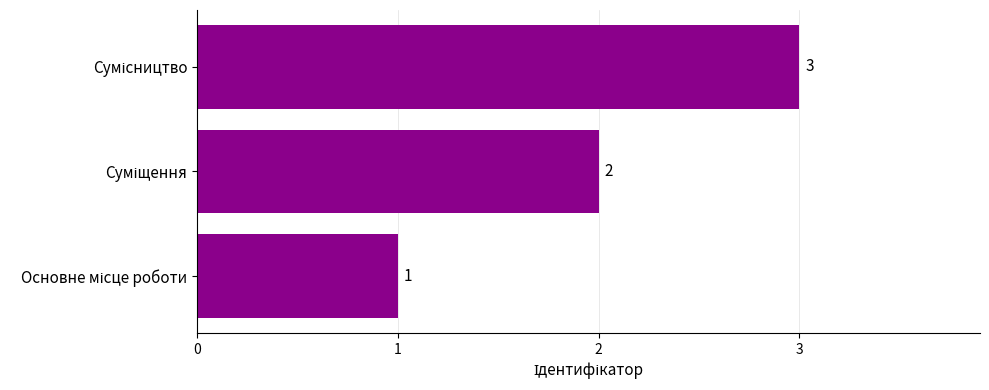

What is the maximum value shown in the chart?

3